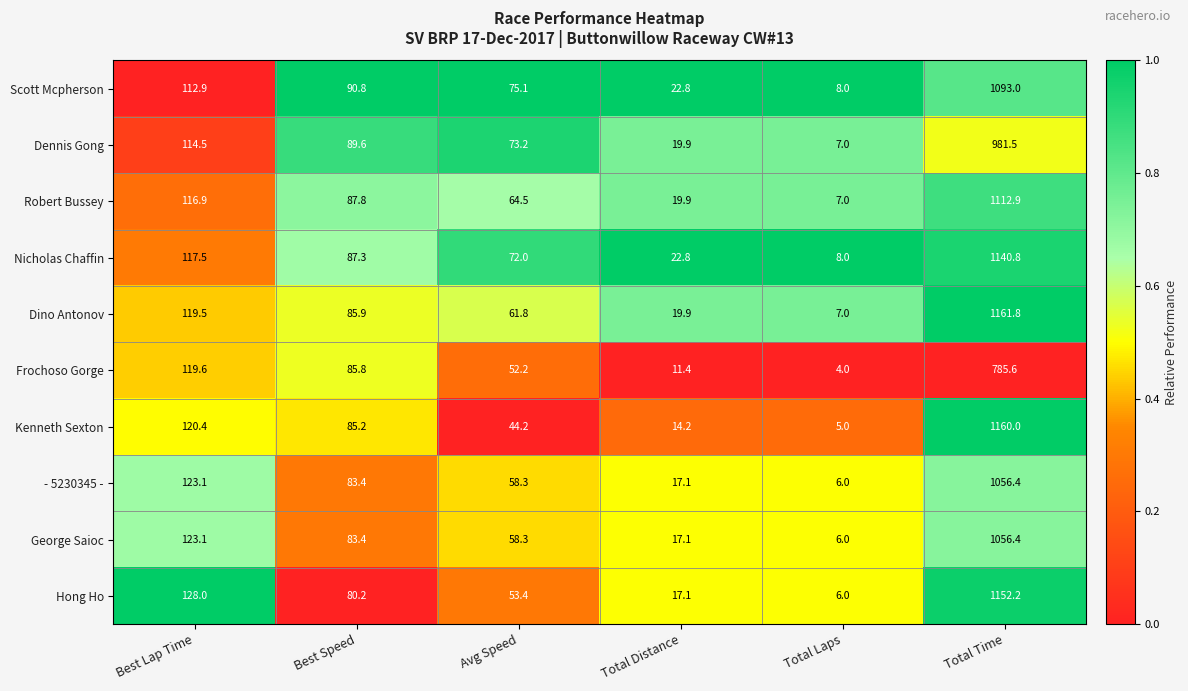

At which category is the sum across all series the highest?

Total Time